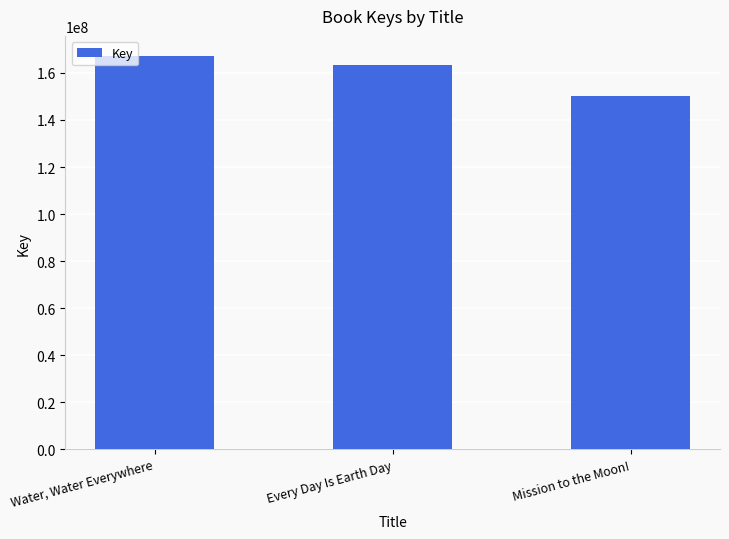

Rank the categories by value from lowest to highest.

Mission to the Moon!, Every Day Is Earth Day, Water, Water Everywhere